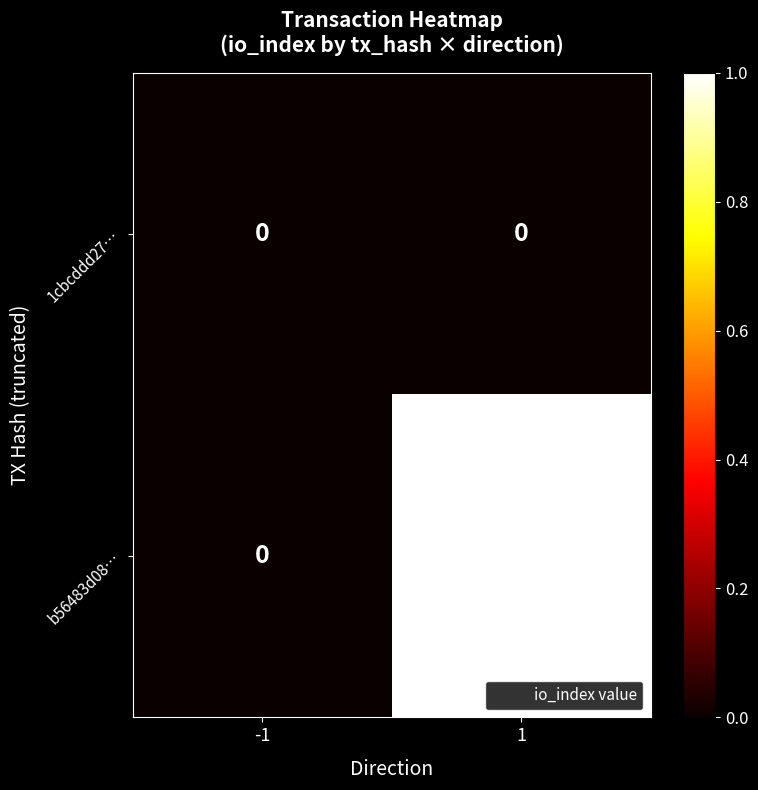

The value of b56483d08… at 1 is 1. True or false?

True